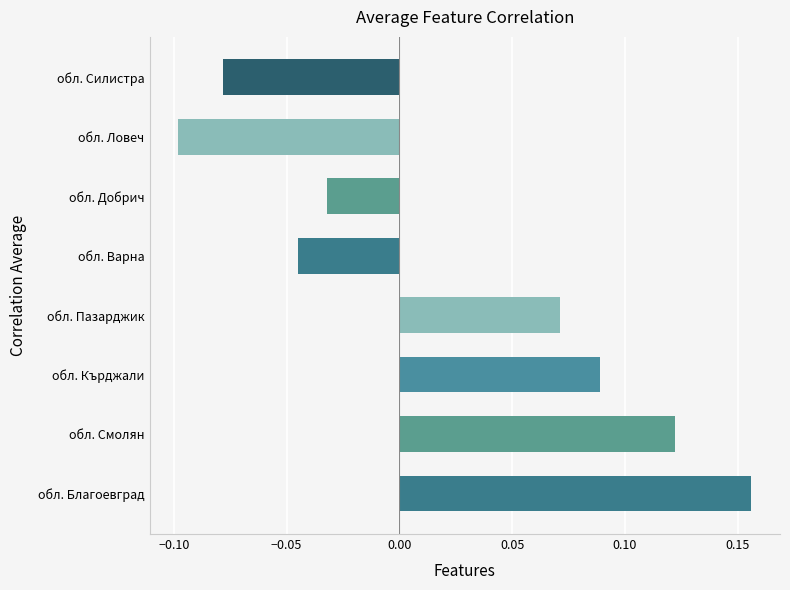

What is the difference between the maximum and minimum values?

0.3